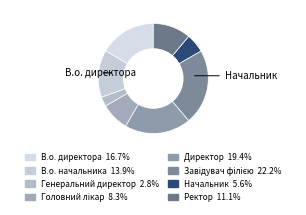

To the nearest percent, what percentage of the pie is Начальник?

6%